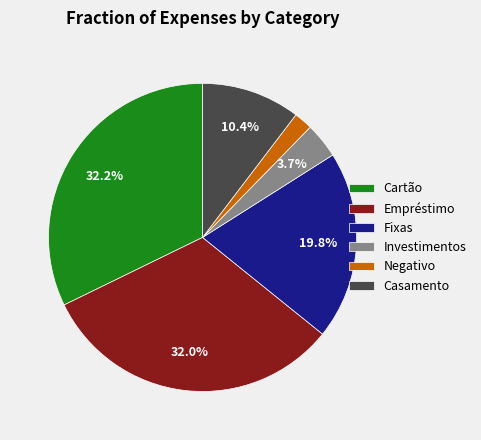

Do Cartão and Fixas together represent more than half of the pie?

Yes